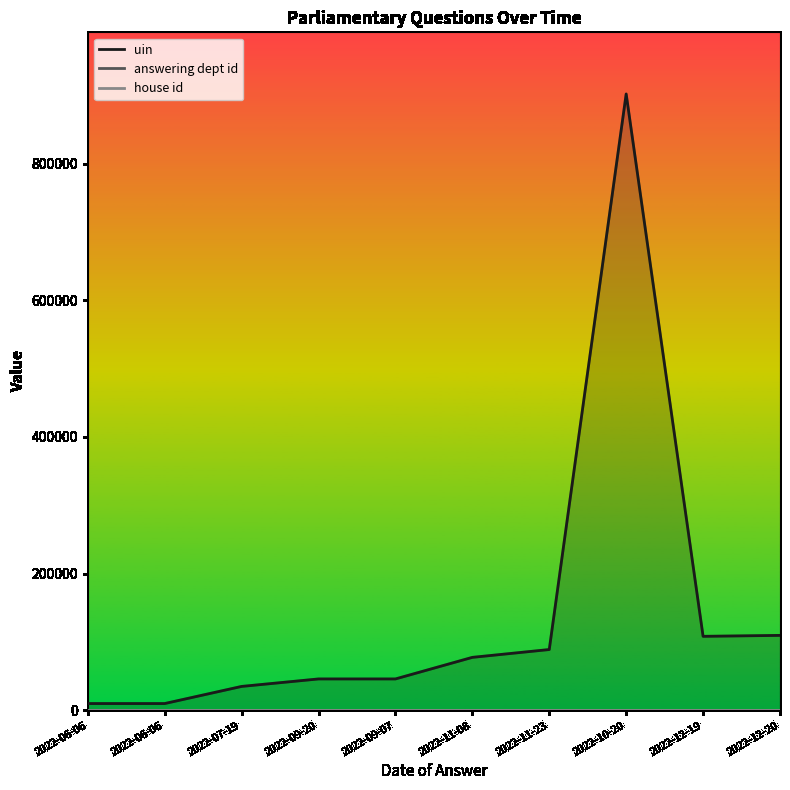

How many lines are shown in the chart?

3